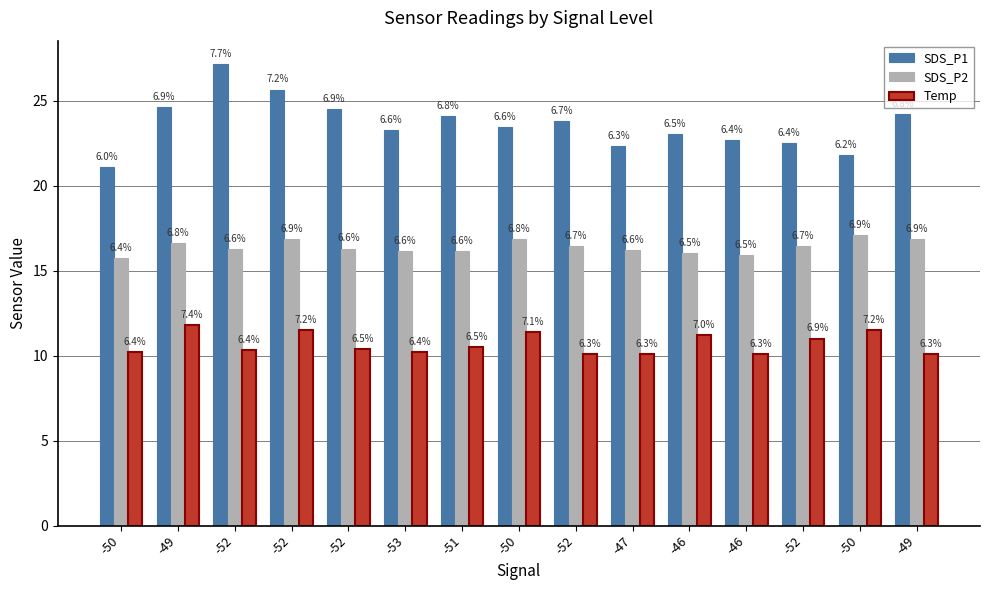

Rank the series at -52 from highest to lowest value.

SDS_P1, SDS_P2, Temp